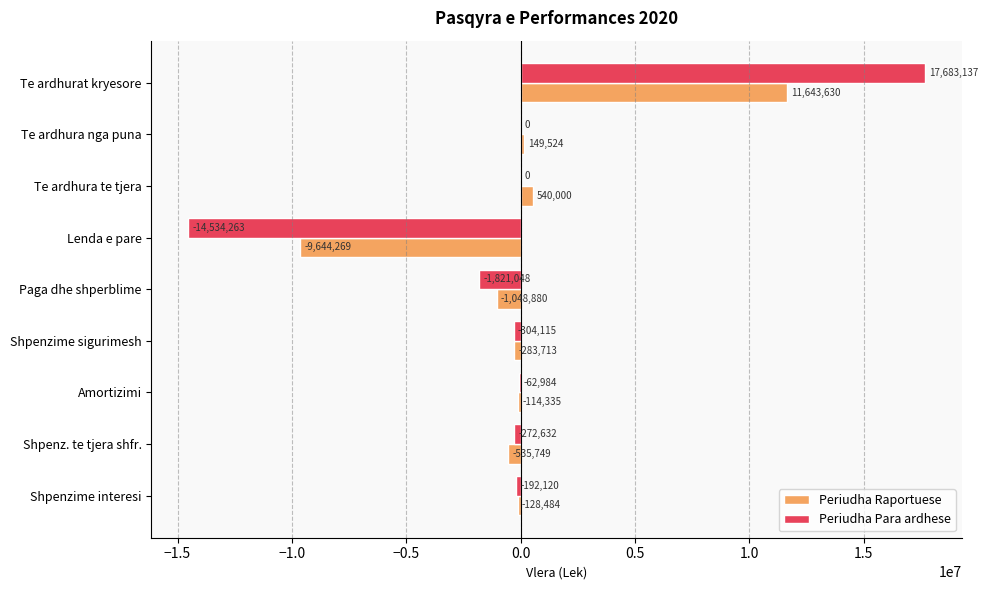

What is the sum of the Periudha Raportuese values at Amortizimi and Shpenz. te tjera shfr.?

-650084